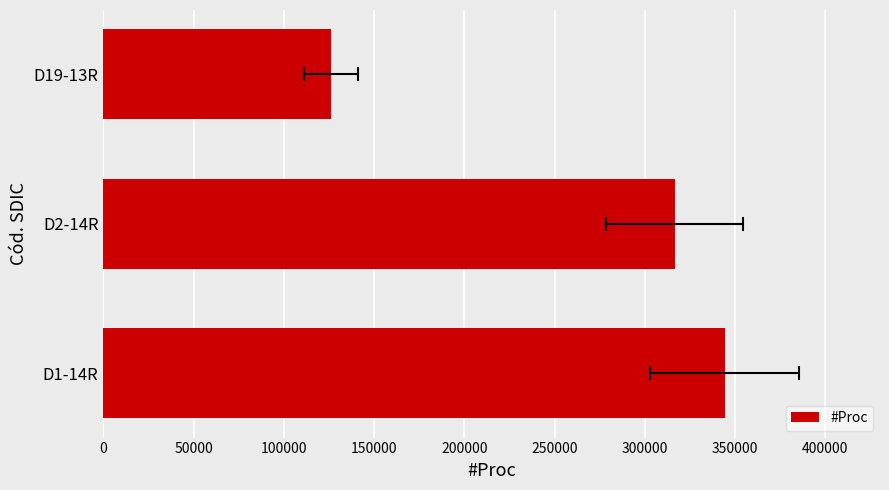

The chart shows a value of 344306 at D1-14R. True or false?

True